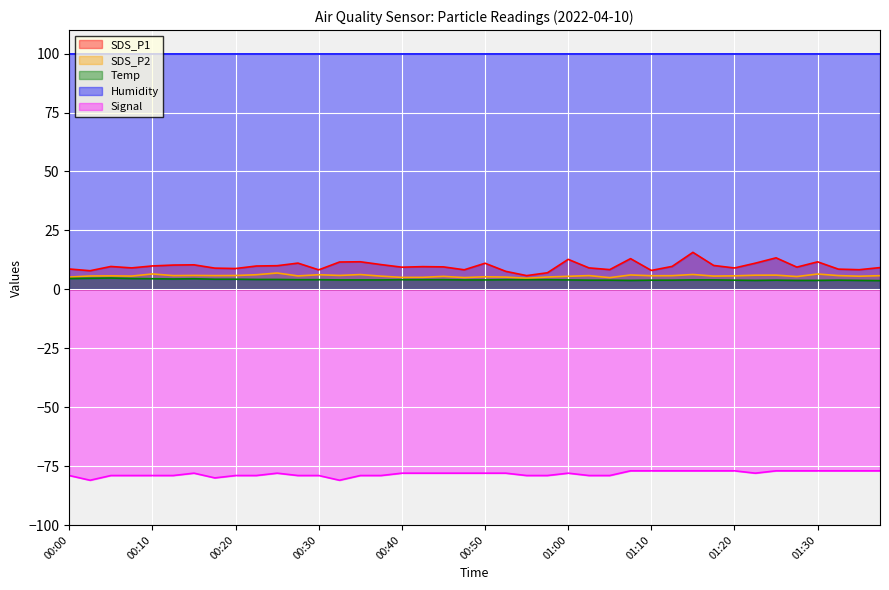

True or false: Signal has a value of -128.1 at 00:45.

False